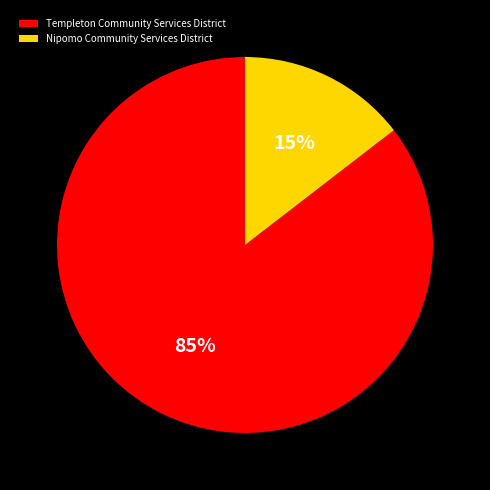

Count the number of slices in the pie.

2